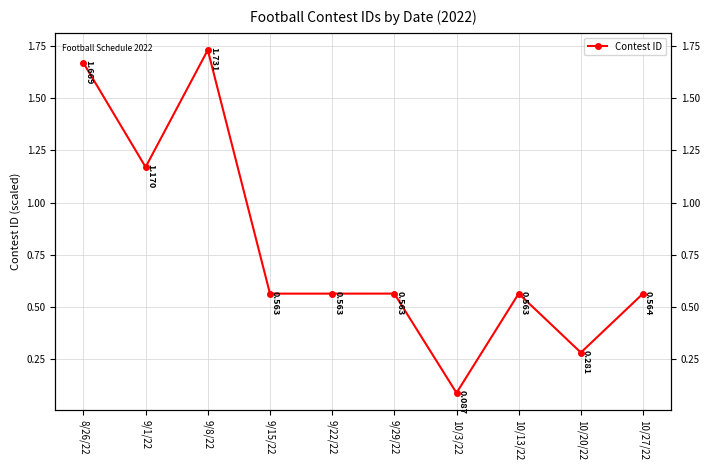

True or false: there are more than 1 points higher than both neighbors.

True